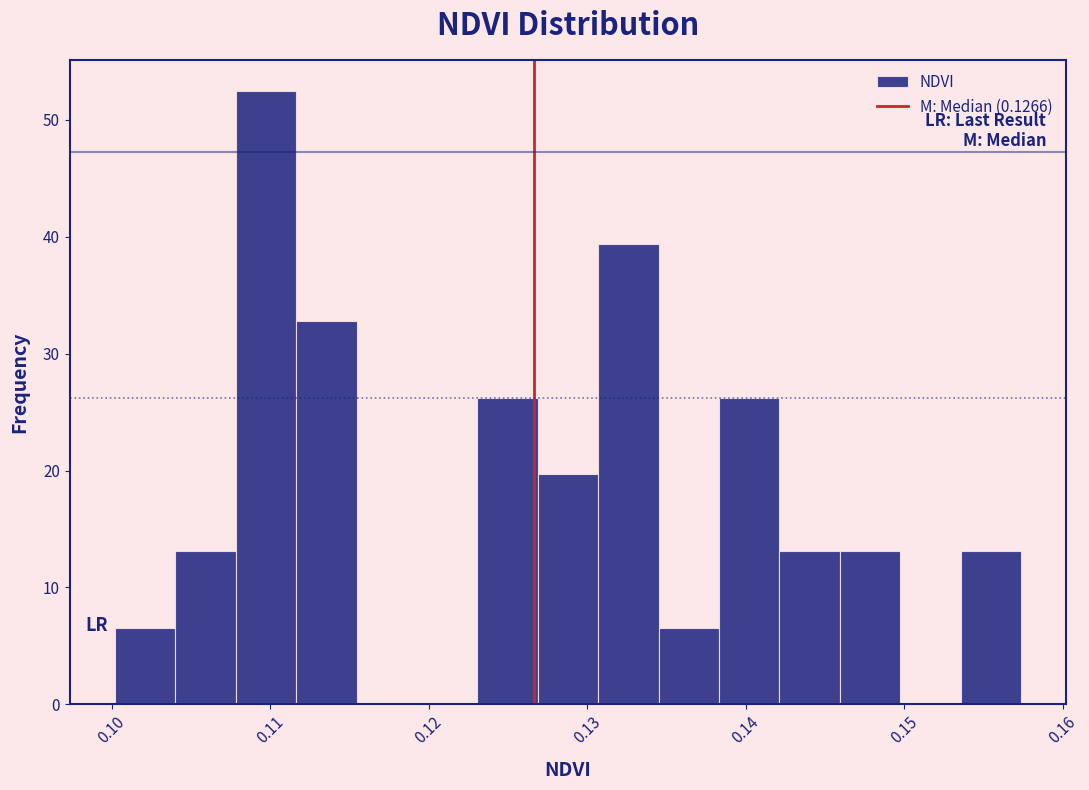

Around what value on the x-axis is the tallest bar? Give the approximate position of its centre, as read against the axis.

0.110